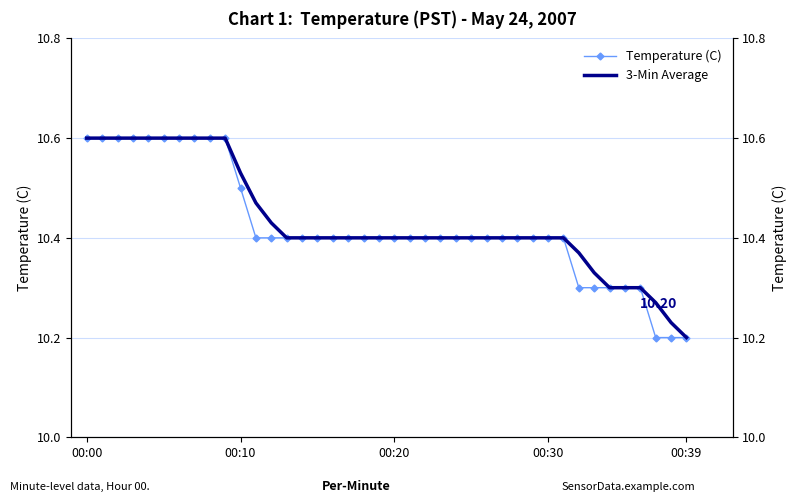

Reading left to right, list all the values displayed in this chart.

Temperature (C): 10.6	10.6	10.6	10.6	10.6	10.6	10.6	10.6	10.6	10.6	10.5	10.4	10.4	10.4	10.4	10.4	10.4	10.4	10.4	10.4	10.4	10.4	10.4	10.4	10.4	10.4	10.4	10.4	10.4	10.4	10.4	10.4	10.3	10.3	10.3	10.3	10.3	10.2	10.2	10.2
3-Min Average: 10.6	10.6	10.6	10.6	10.6	10.6	10.6	10.6	10.6	10.6	10.5	10.5	10.4	10.4	10.4	10.4	10.4	10.4	10.4	10.4	10.4	10.4	10.4	10.4	10.4	10.4	10.4	10.4	10.4	10.4	10.4	10.4	10.4	10.3	10.3	10.3	10.3	10.3	10.2	10.2